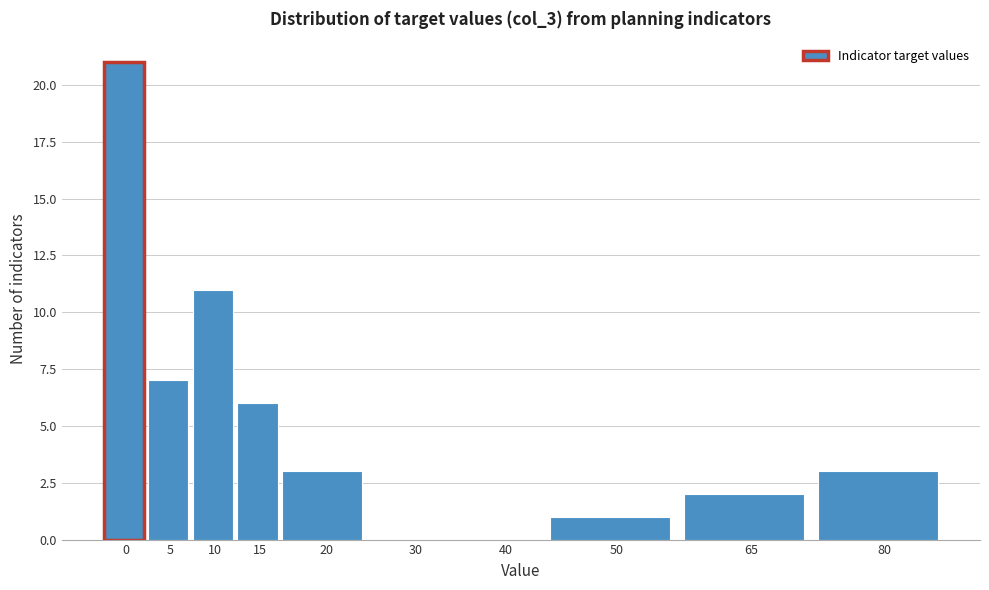

Reading left to right, extract all data points from this chart.

0=21	5=7	10=11	15=6	20=3	30=0	40=0	50=1	65=2	80=3